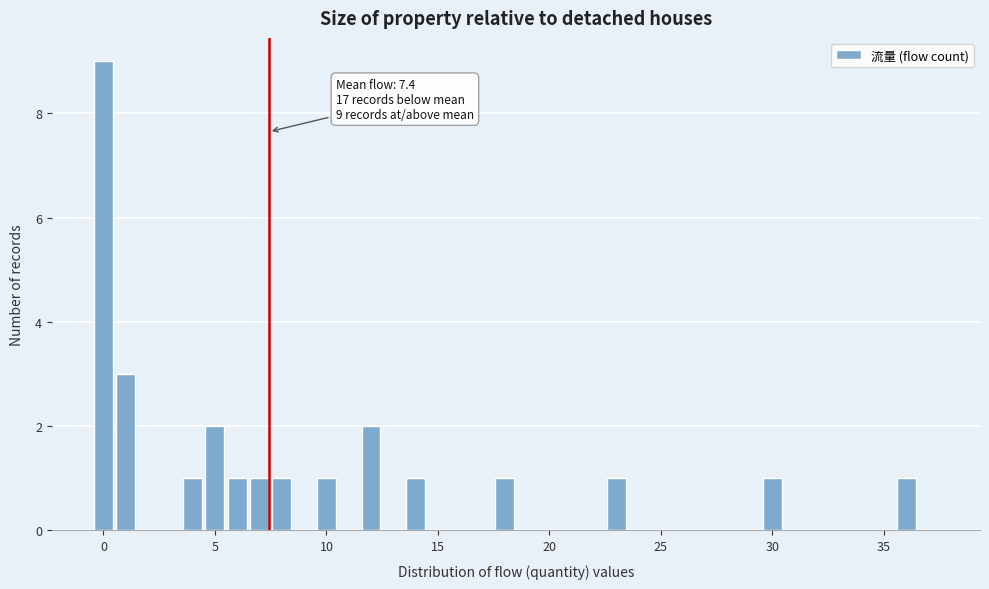

Read against the x-axis, roughly where is the centre of the tallest bar?

0.0